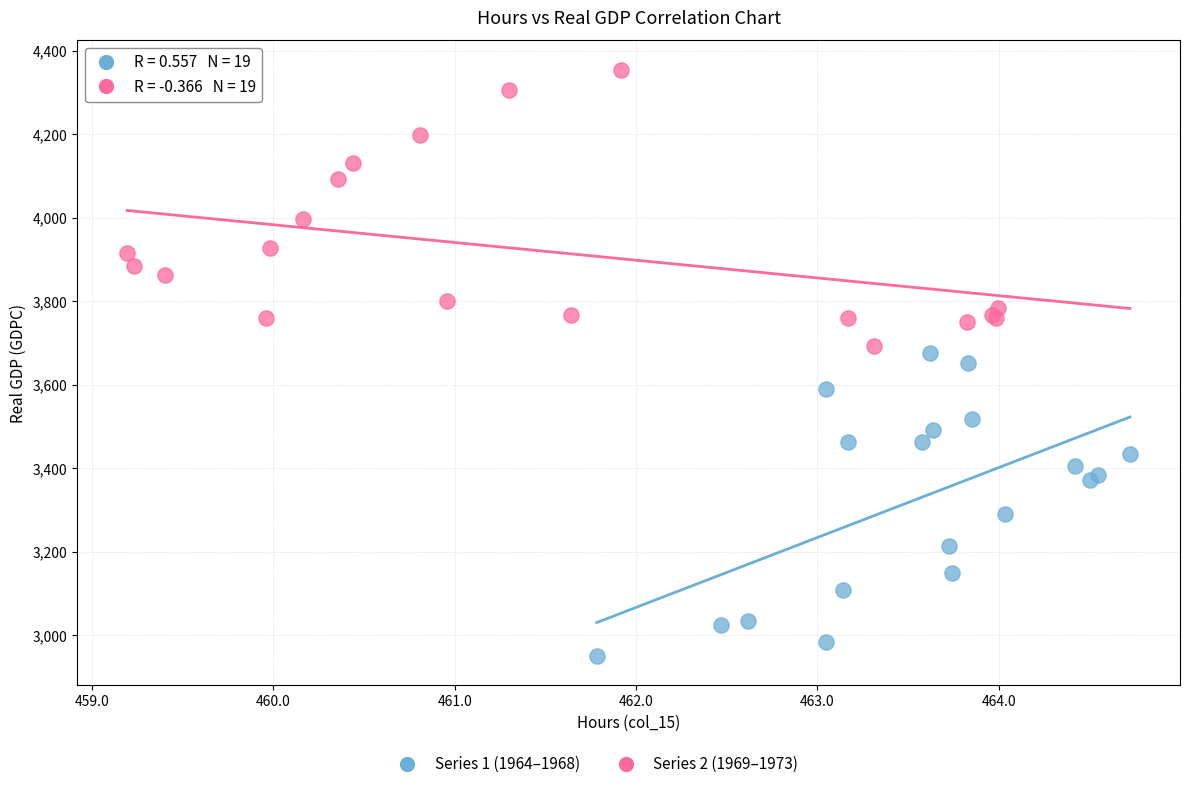

Which series reaches the minimum Y coordinate?

Series 1 (1964–1968)